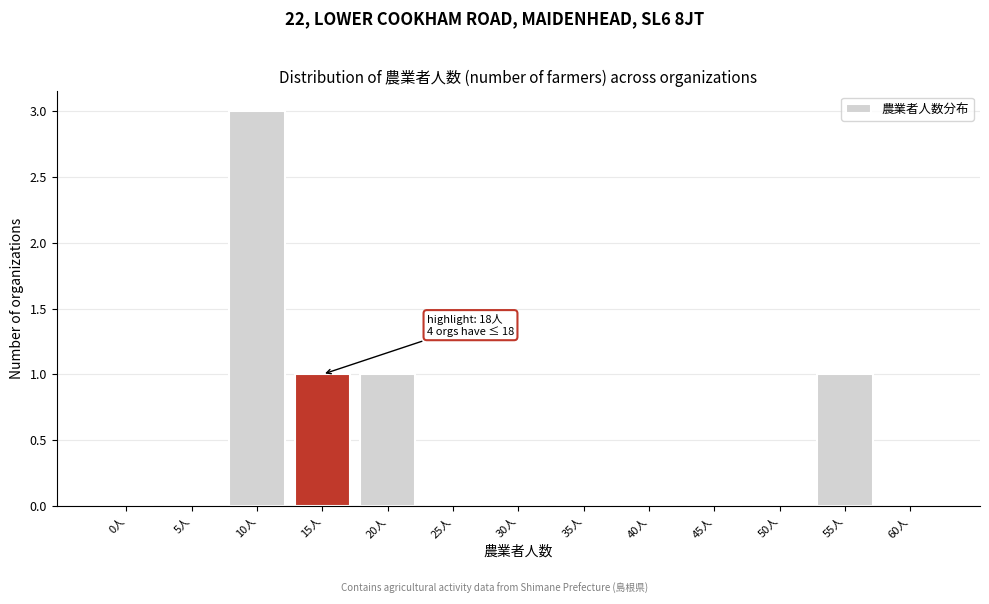

Reading right to left, list all the values displayed in this chart.

60人=0	55人=1	50人=0	45人=0	40人=0	35人=0	30人=0	25人=0	20人=1	15人=1	10人=3	5人=0	0人=0